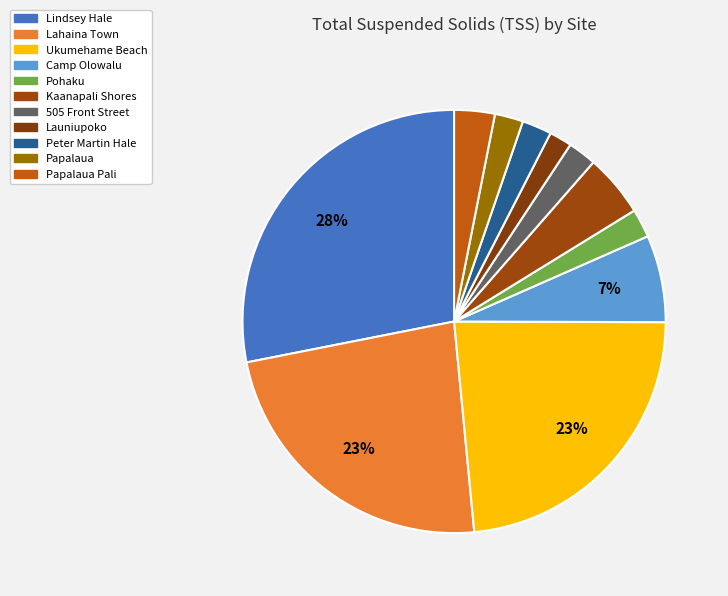

How many slices are in this pie chart?

11